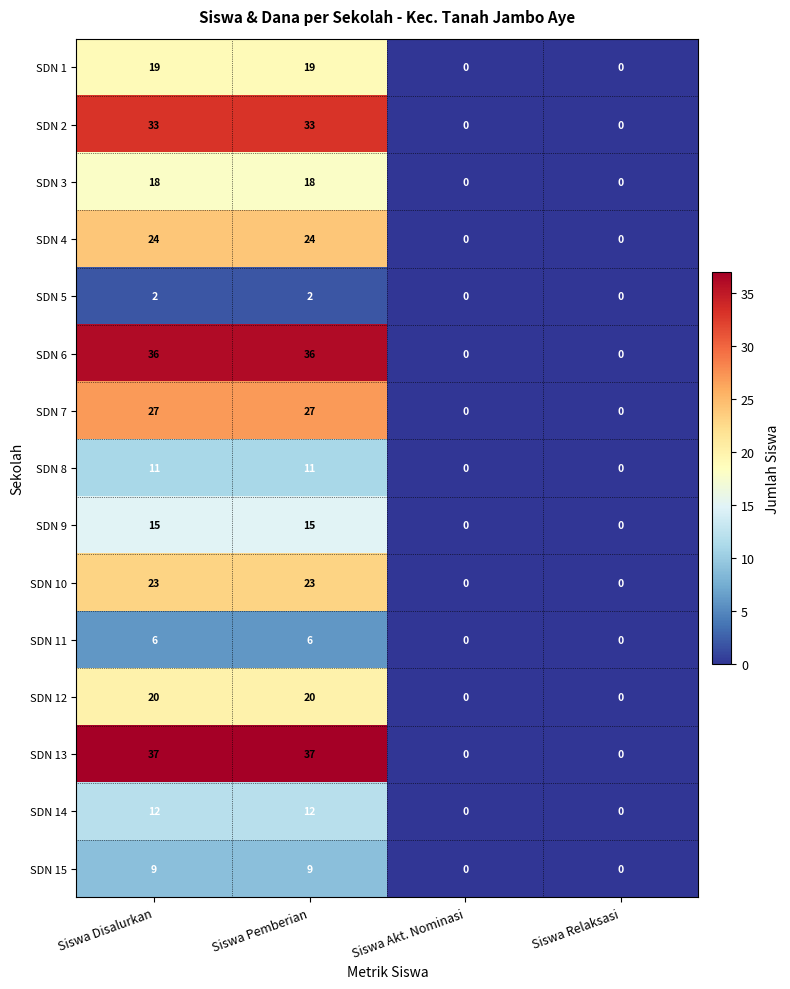

Between Siswa Disalurkan and Siswa Relaksasi, which series saw the biggest shift?

SDN 13